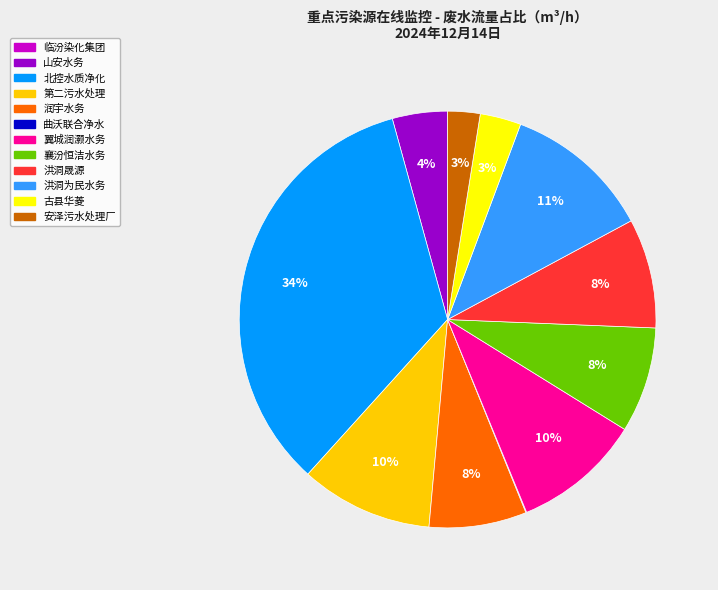

Does any single category account for the majority?

No